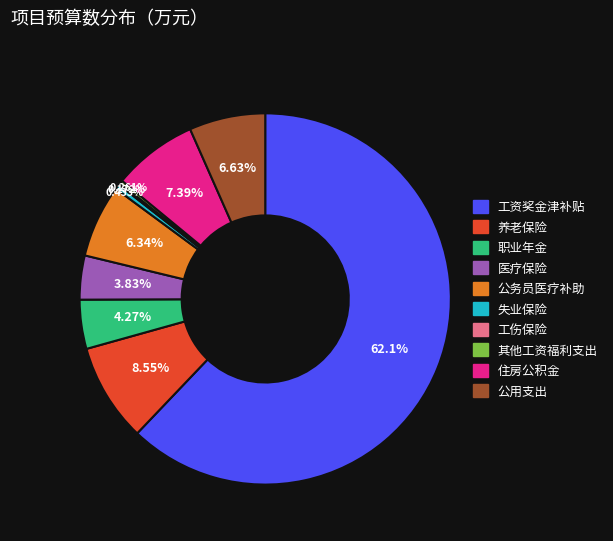

Is it true that 公务员医疗补助 is 13% of the pie?

False